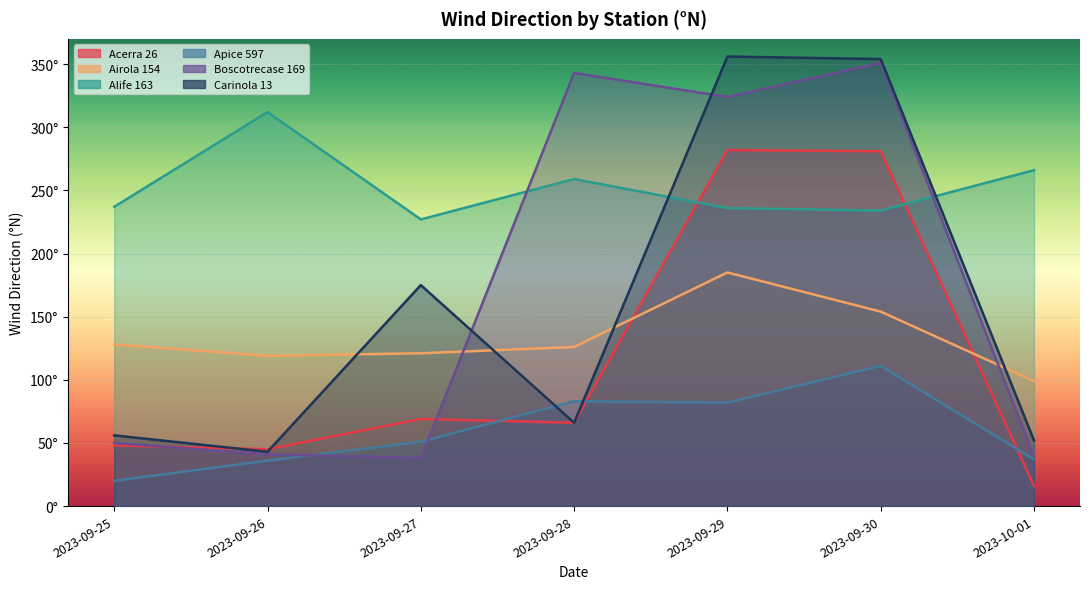

At which category is the sum across all series the highest?

2023-09-30